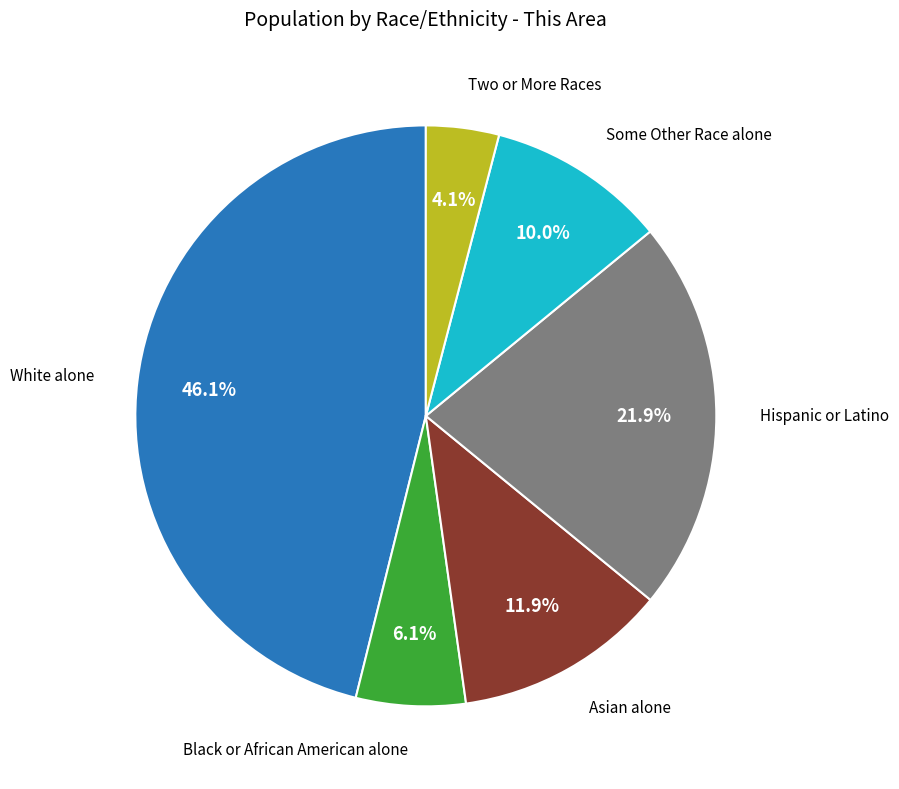

Is there any slice that represents more than half of the pie?

No